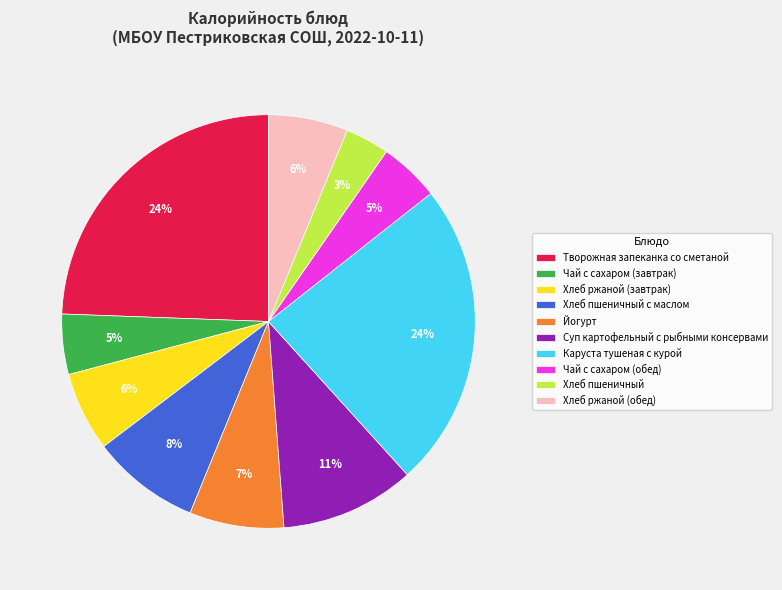

Combined, do Хлеб пшеничный and Суп картофельный с рыбными консервами account for over 50%?

No